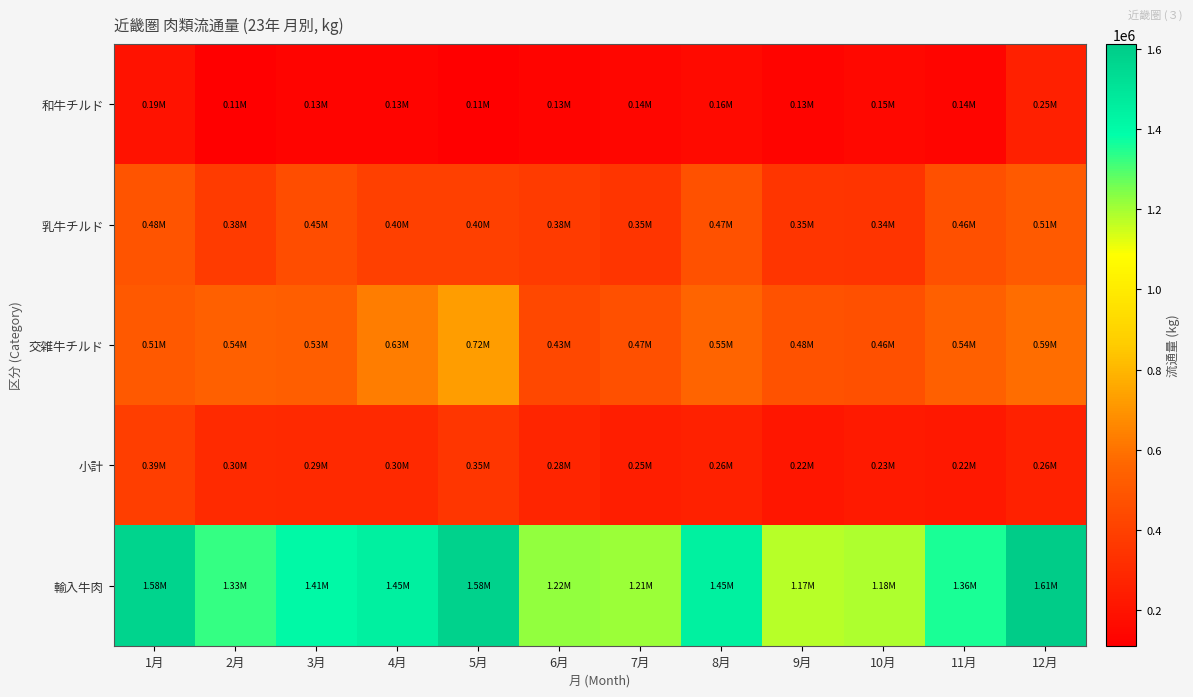

Reading right to left, transcribe all the data shown in this chart.

和牛チルド: 12月=254136	11月=137592	10月=148319	9月=132869	8月=160227	7月=142500	6月=133521	5月=110378	4月=130508	3月=132819	2月=113770	1月=193558
乳牛チルド: 12月=510634	11月=464440	10月=344656	9月=348983	8月=471909	7月=347947	6月=375619	5月=396218	4月=395607	3月=452886	2月=377168	1月=484182
交雑牛チルド: 12月=585072	11月=538515	10月=462533	9月=477845	8月=553137	7月=467521	6月=431238	5月=721785	4月=628570	3月=530524	2月=535325	1月=506094
小計: 12月=262885	11月=219287	10月=229254	9月=215062	8月=261532	7月=251028	6月=279228	5月=352892	4月=296564	3月=292497	2月=303562	1月=392037
輸入牛肉: 12月=1612727	11月=1359834	10月=1184762	9月=1174759	8月=1446805	7月=1208996	6月=1219606	5月=1581273	4月=1451249	3月=1408726	2月=1329825	1月=1575871